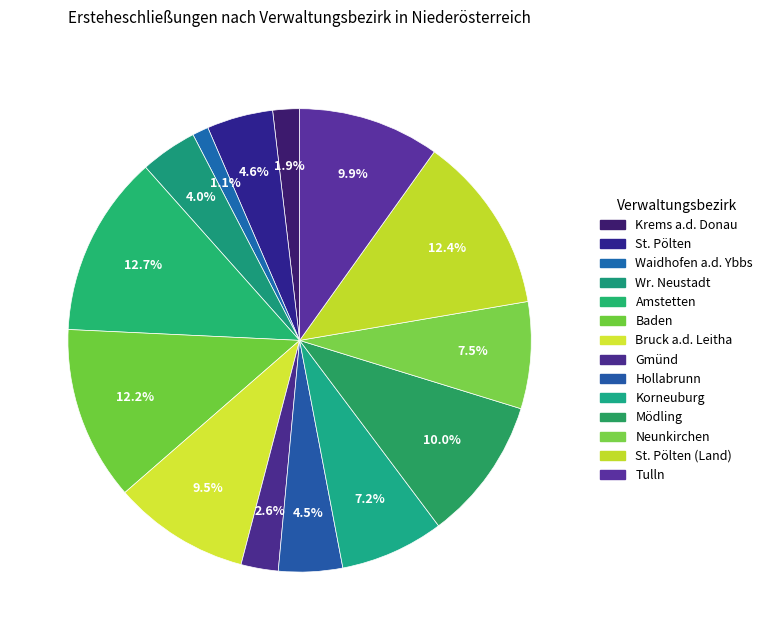

Which slice is the largest?

Amstetten